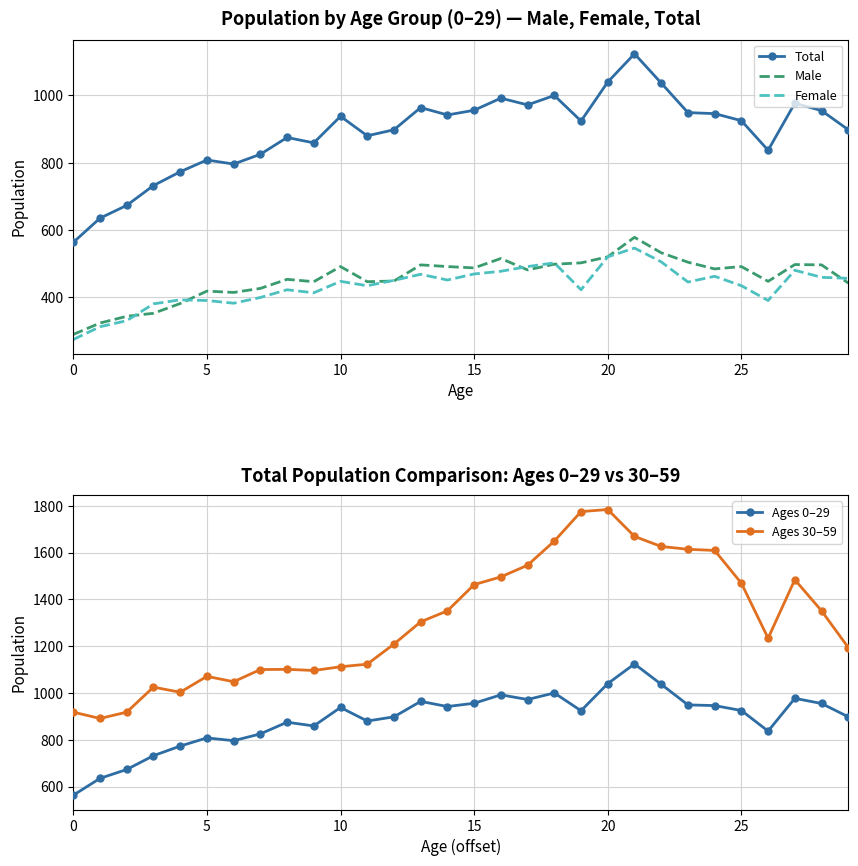

List the series in order of their peak value, highest first.

Ages 30–59, Total, Ages 0–29, Male, Female